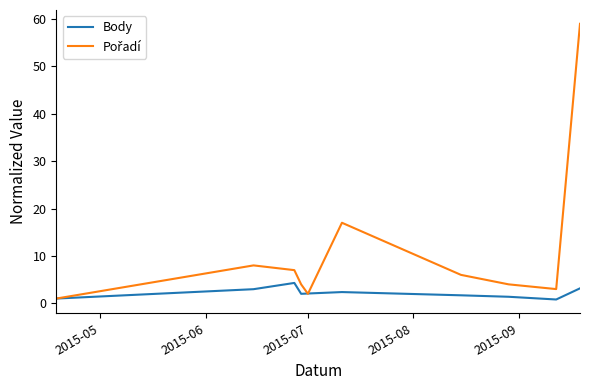

What is the maximum value shown in the chart?

59.0